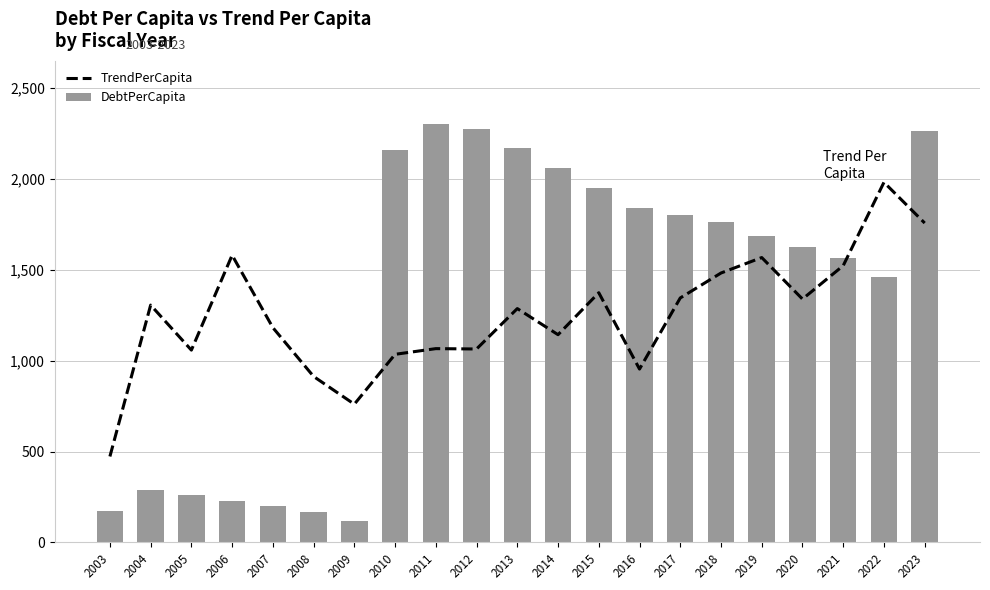

The value of DebtPerCapita at 2004 is 443.5. True or false?

False